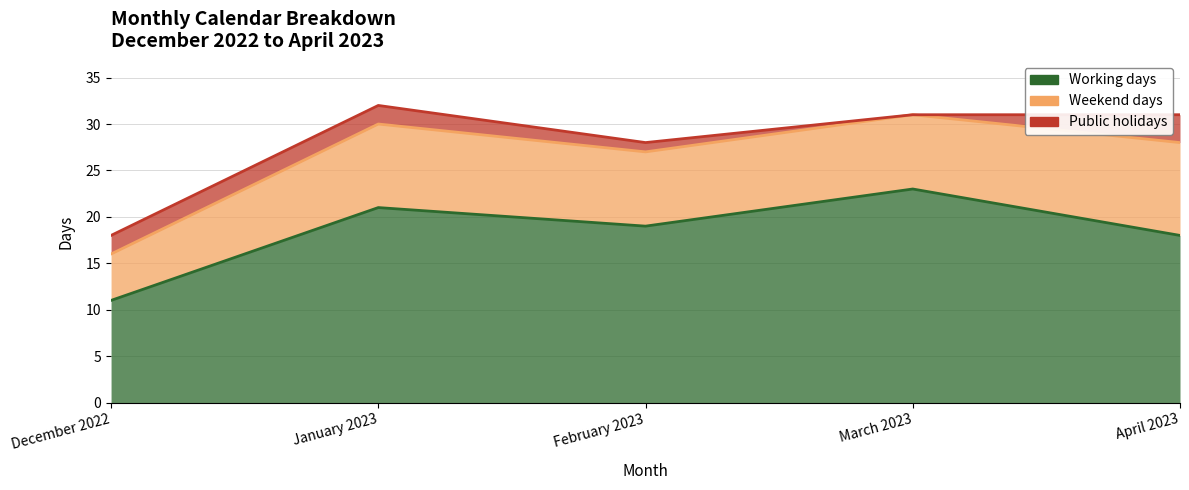

What is the total value across all series at March 2023?

31